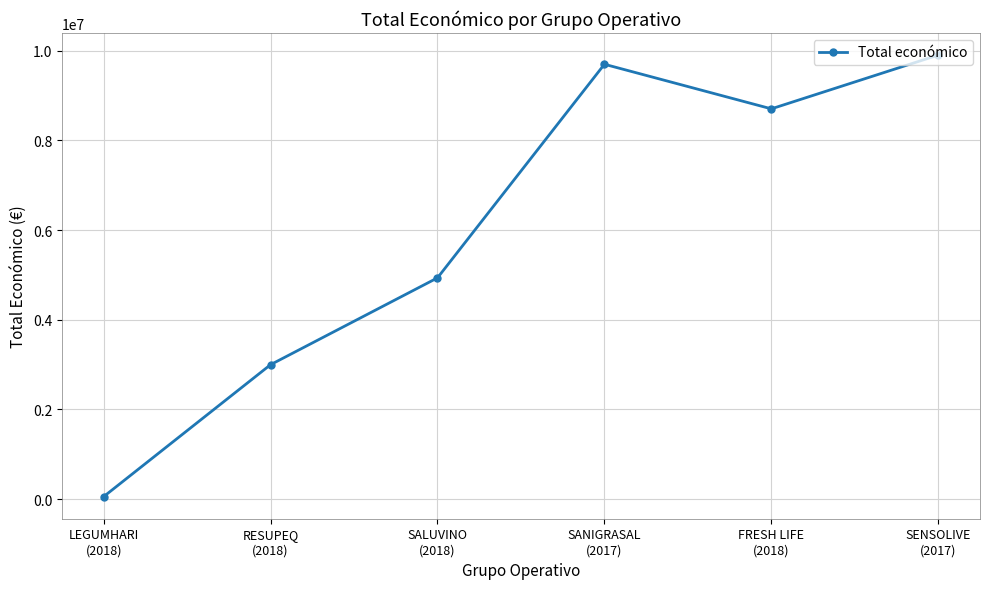

How many interior local peaks (higher than both neighbors) does the data have?

1